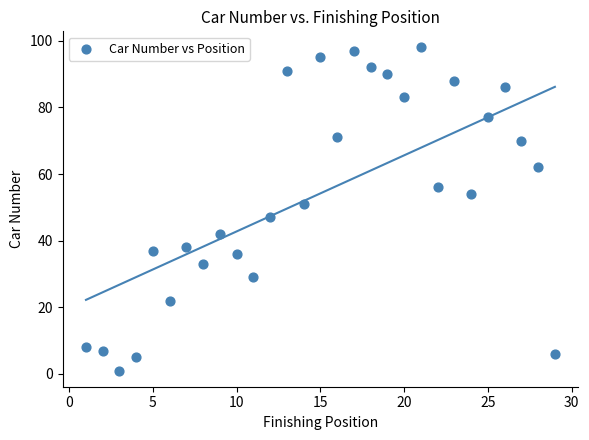

What is the range of Y values (max minus min)?

97